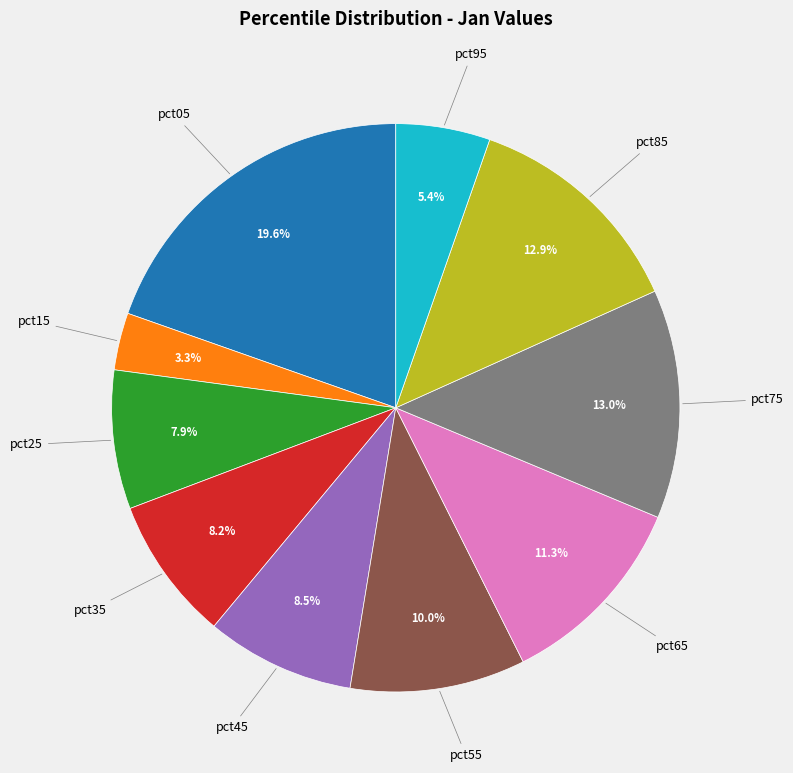

Is there any slice that represents more than half of the pie?

No